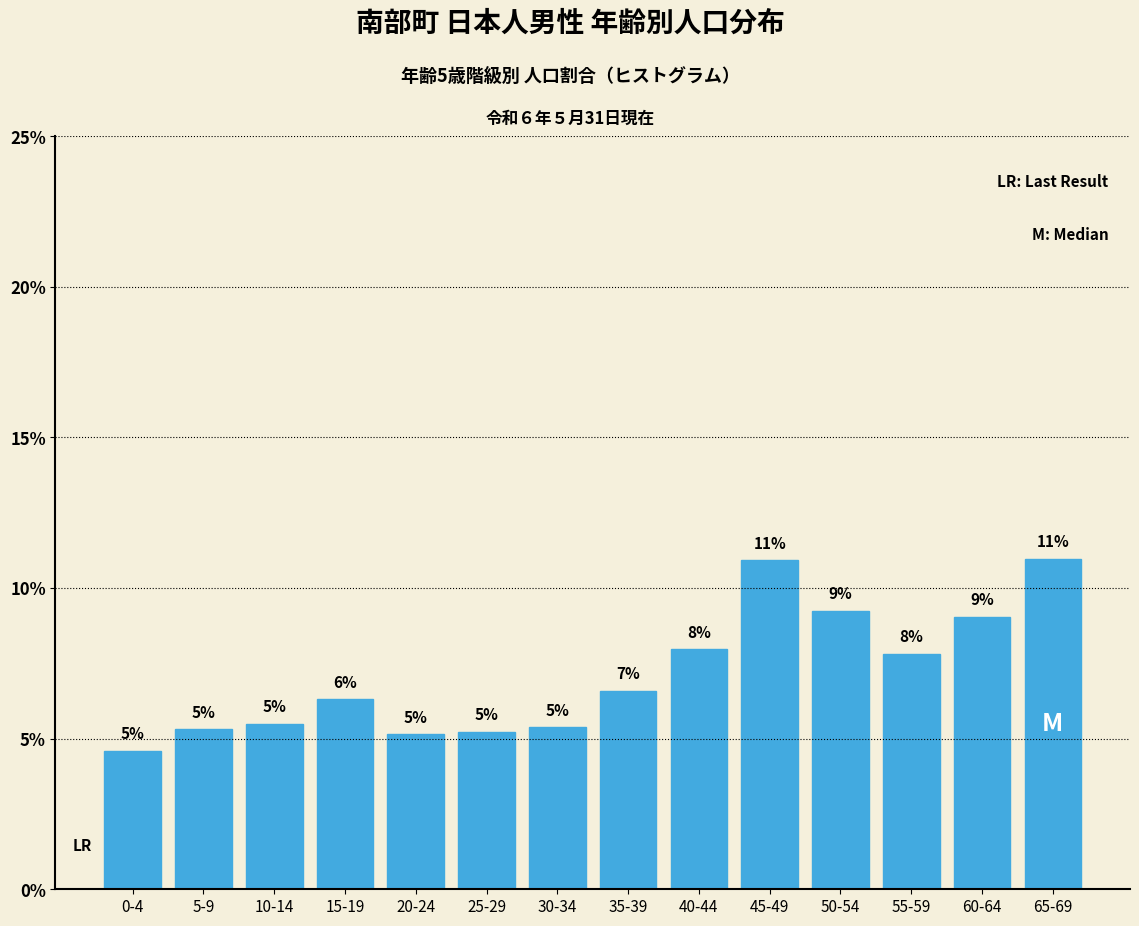

How many bars are there in total?

14